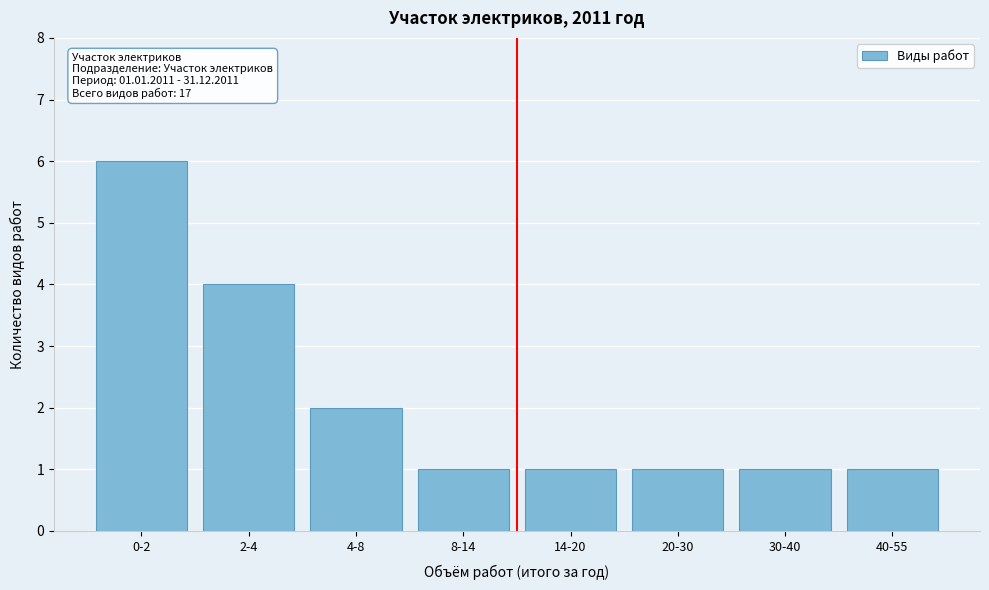

Reading right to left, what are all the values shown in this chart?

40-55=1	30-40=1	20-30=1	14-20=1	8-14=1	4-8=2	2-4=4	0-2=6